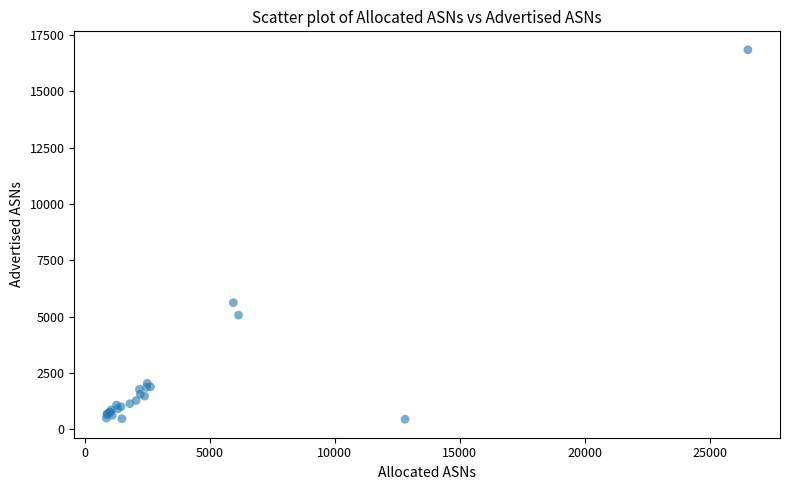

What Y value in the scatter plot is closest to 8645?

5618